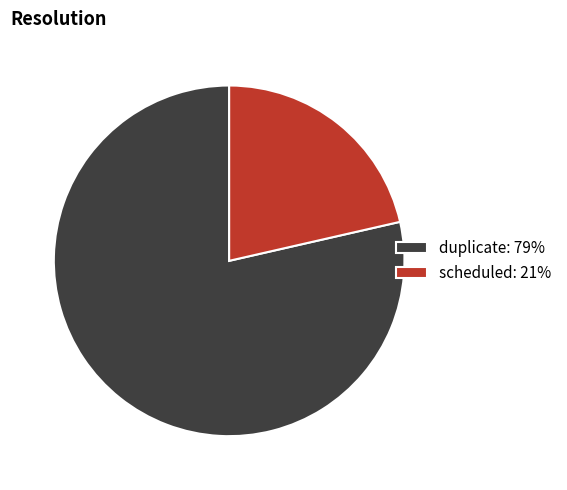

Is there a majority slice in this chart?

Yes